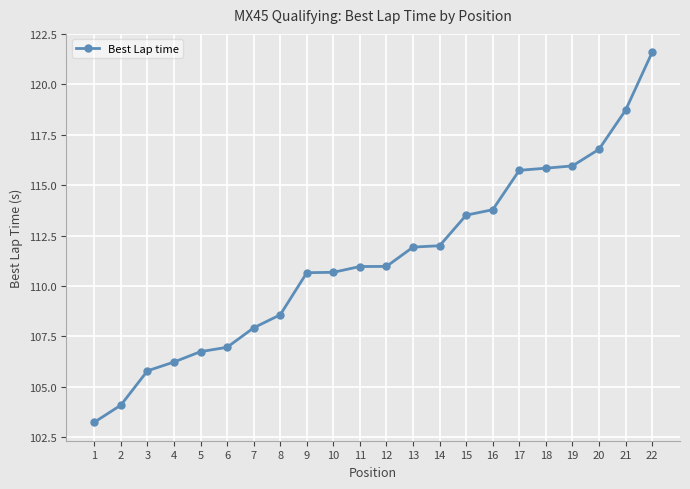

What value does the data have at 2?

104.1